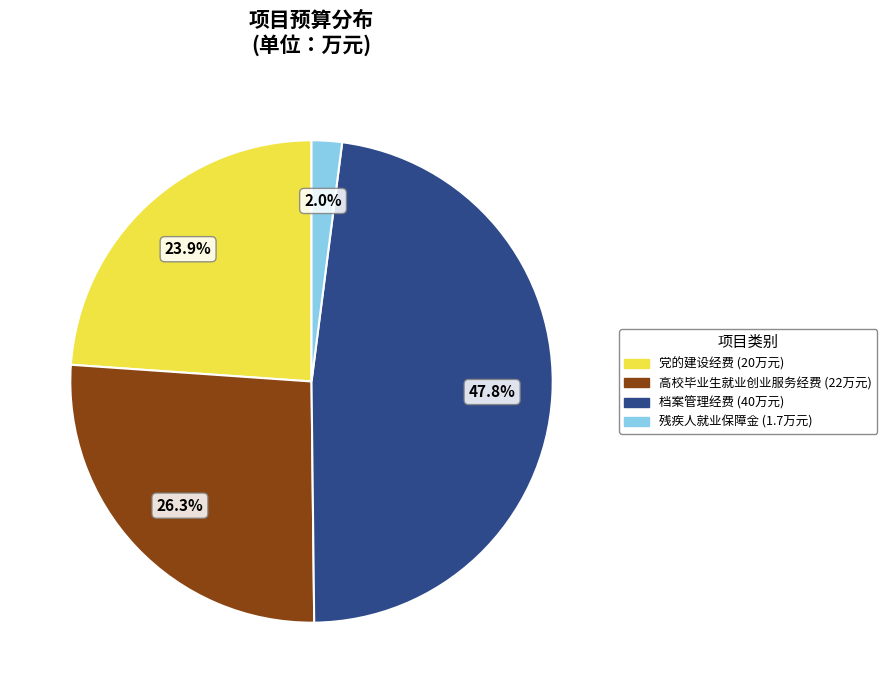

Does any single category account for the majority?

No